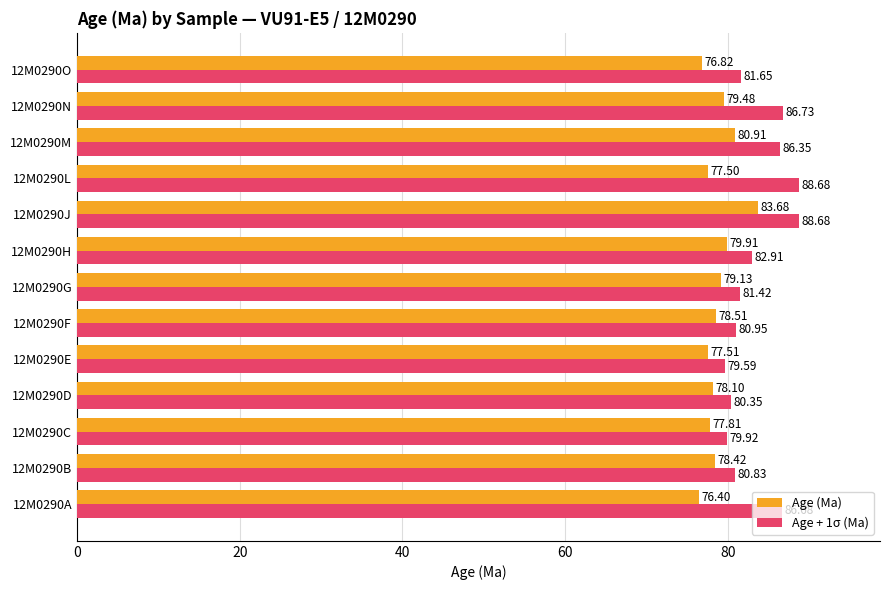

What is the sum of all Age (Ma) values?

1024.2